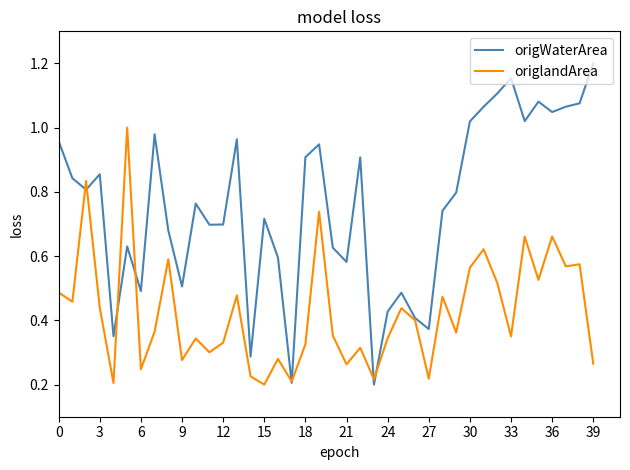

Which series has the largest total across all categories?

origWaterArea